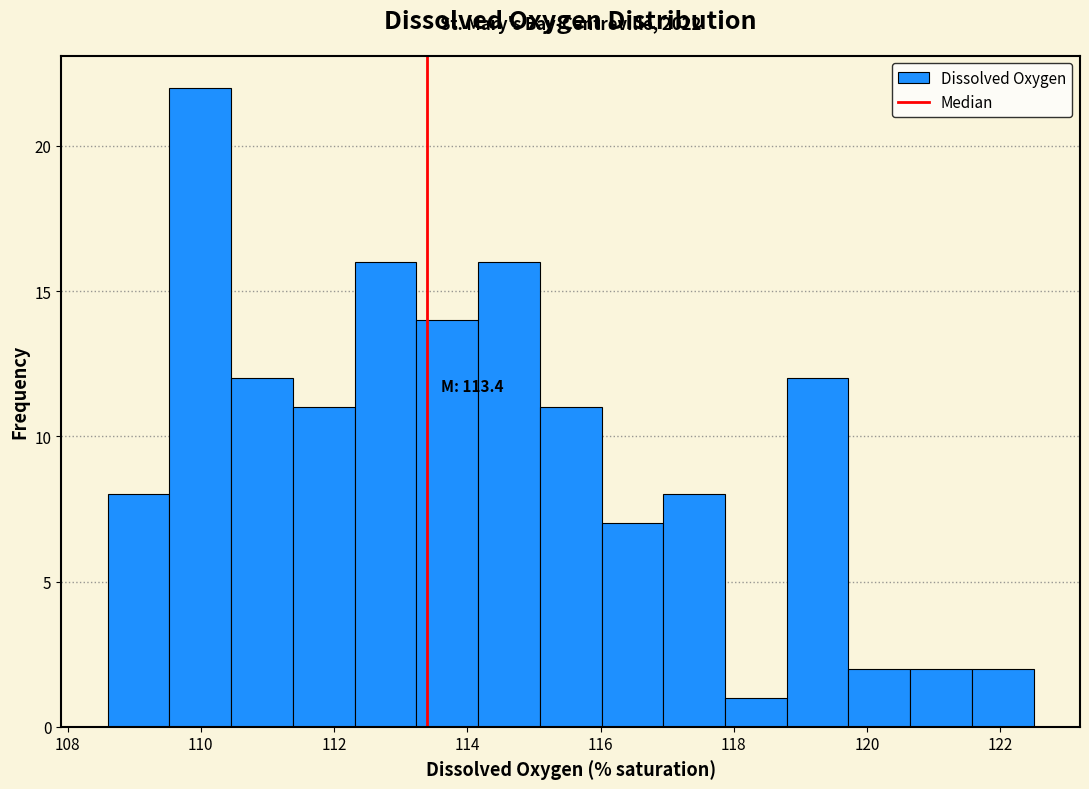

Which range on the x-axis has the tallest bar?

109.6 to 110.4